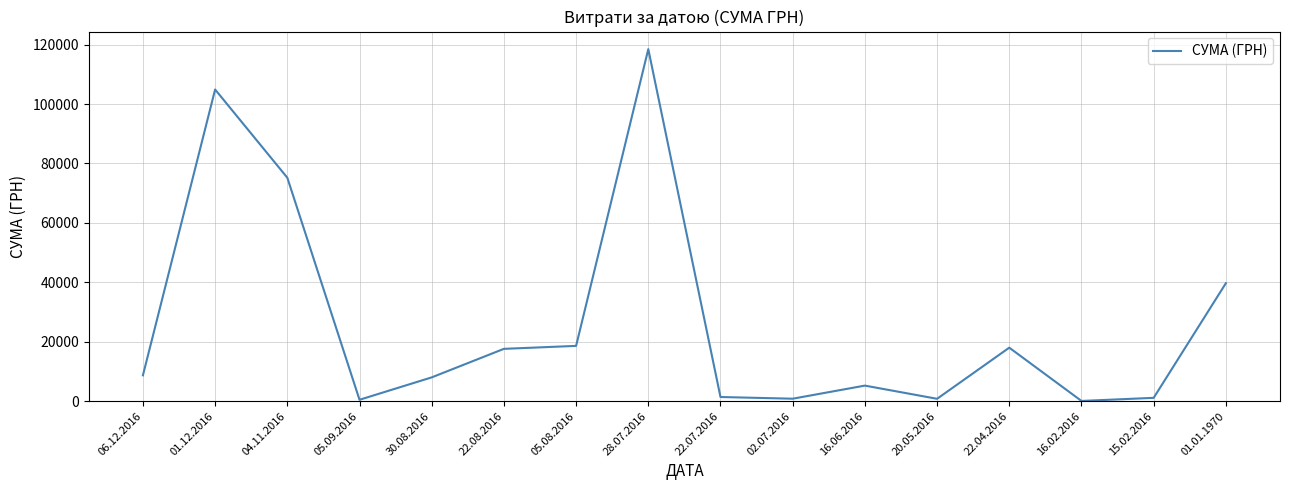

Is it true that the value at 20.05.2016 is 789.0?

True